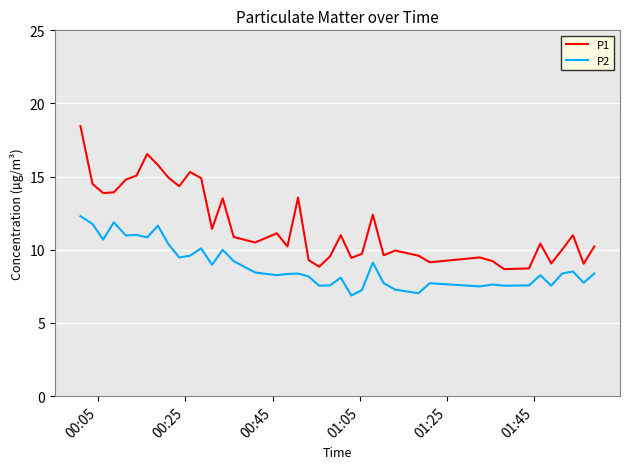

List the series in order of their overall mean, lowest first.

P2, P1